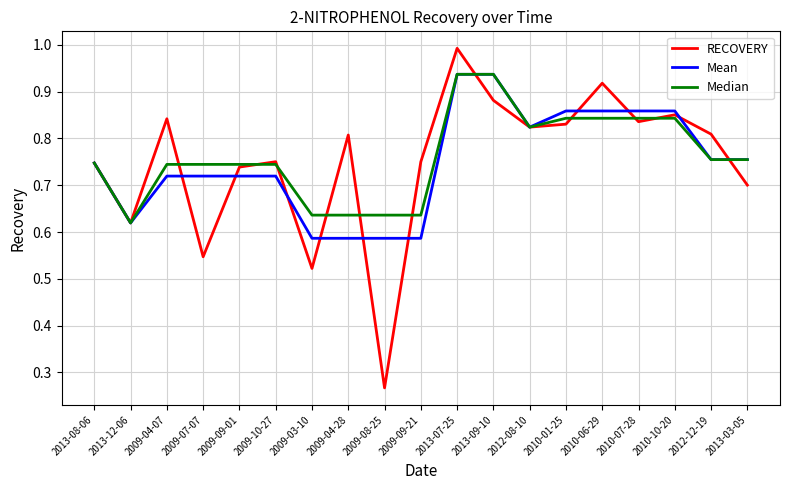

Which series has the largest range (max minus min)?

RECOVERY